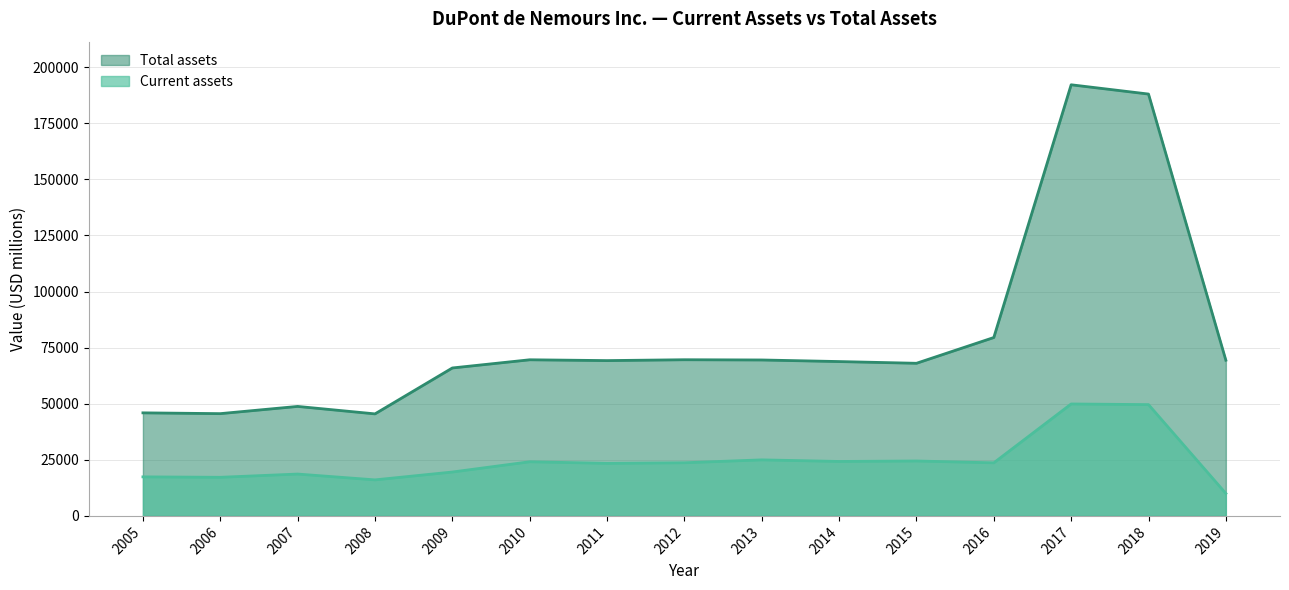

Does the chart have visible grid lines?

Yes